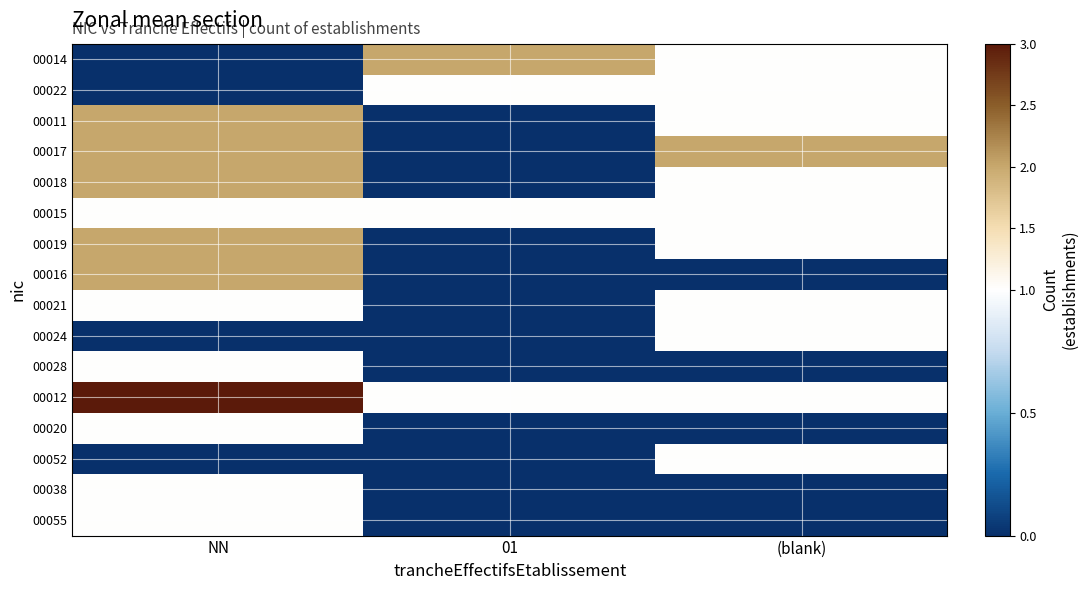

Reading left to right, transcribe all the data shown in this chart.

00014: NN=0	01=2	(blank)=1
00022: NN=0	01=1	(blank)=1
00011: NN=2	01=0	(blank)=1
00017: NN=2	01=0	(blank)=2
00018: NN=2	01=0	(blank)=1
00015: NN=1	01=1	(blank)=1
00019: NN=2	01=0	(blank)=1
00016: NN=2	01=0	(blank)=0
00021: NN=1	01=0	(blank)=1
00024: NN=0	01=0	(blank)=1
00028: NN=1	01=0	(blank)=0
00012: NN=3	01=1	(blank)=1
00020: NN=1	01=0	(blank)=0
00052: NN=0	01=0	(blank)=1
00038: NN=1	01=0	(blank)=0
00055: NN=1	01=0	(blank)=0